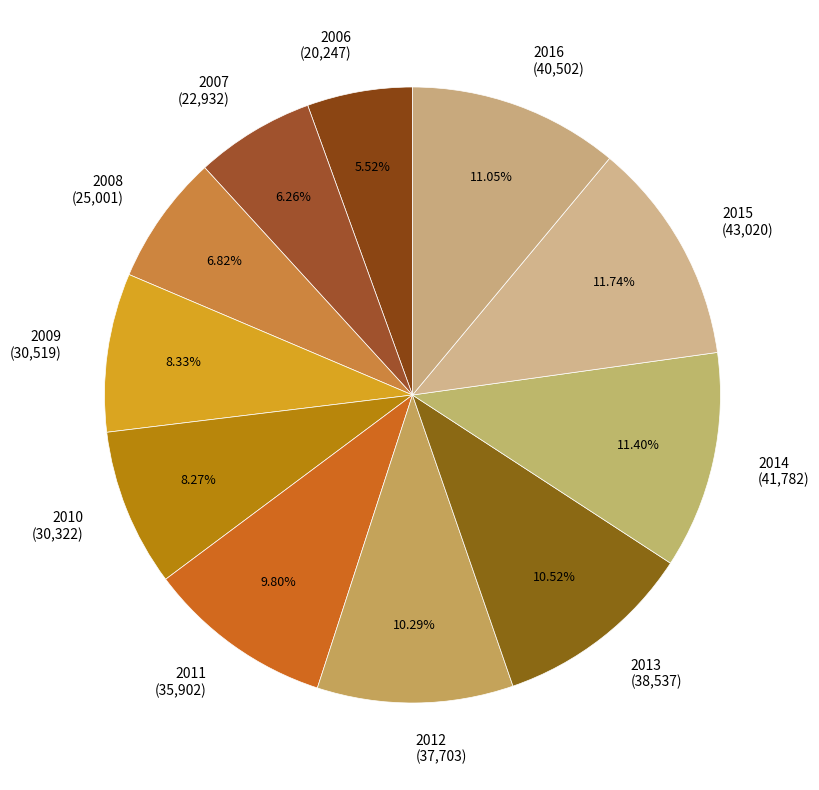

Is the sum of 2011 and 2014 greater than half?

No